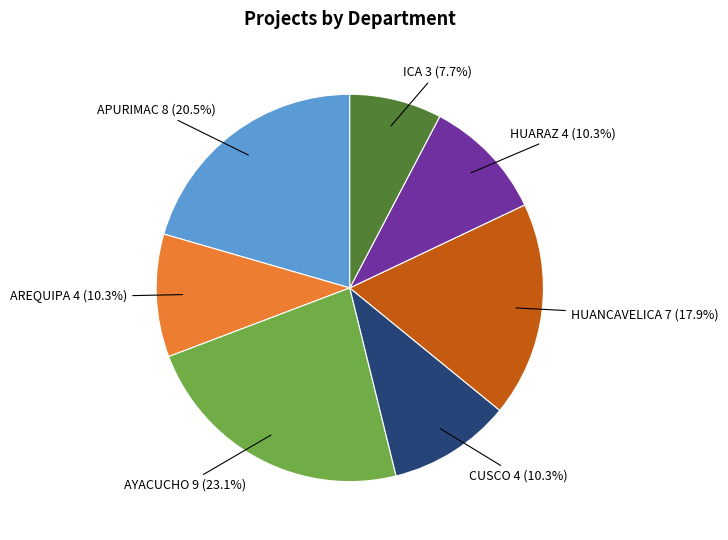

Is there a majority slice in this chart?

No